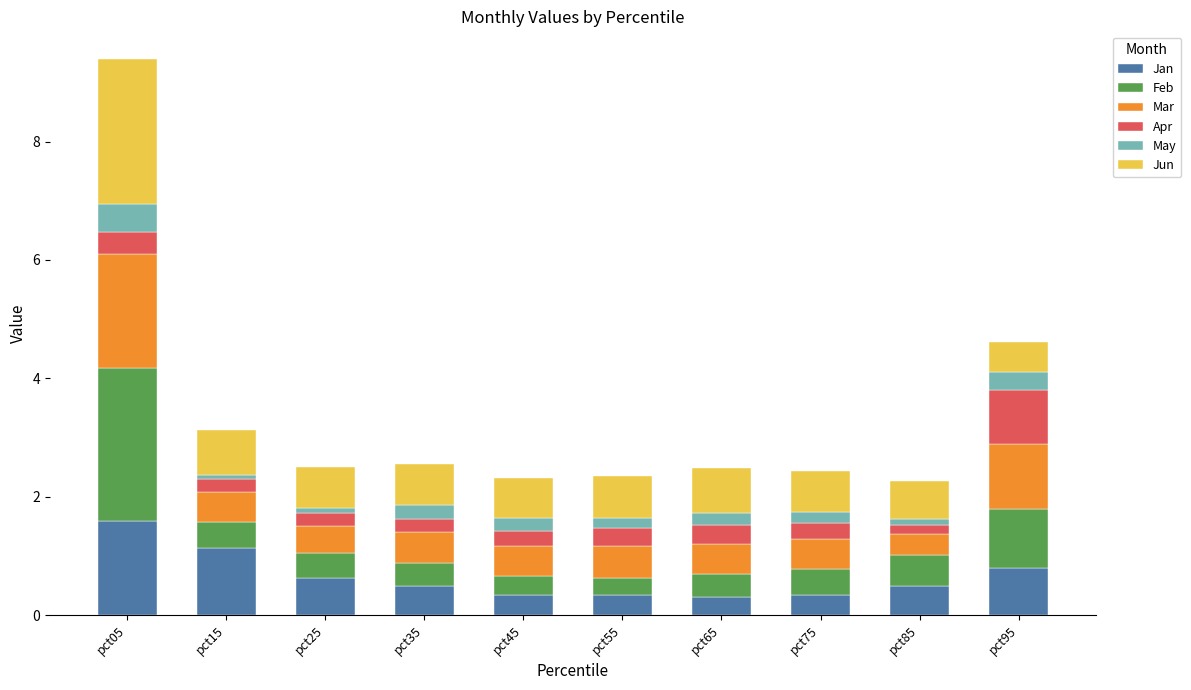

At which label does Jan reach its peak?

pct05